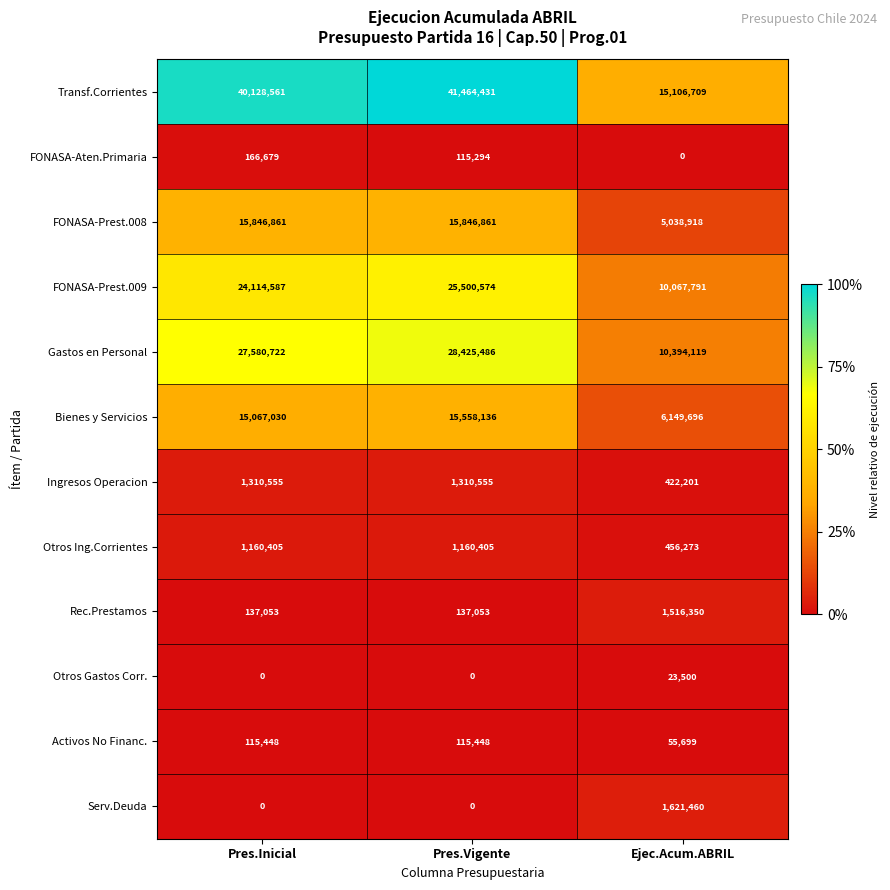

List the series in order of their peak value, lowest first.

Otros Gastos Corr., Activos No Financ., FONASA-Aten.Primaria, Otros Ing.Corrientes, Ingresos Operacion, Rec.Prestamos, Serv.Deuda, Bienes y Servicios, FONASA-Prest.008, FONASA-Prest.009, Gastos en Personal, Transf.Corrientes